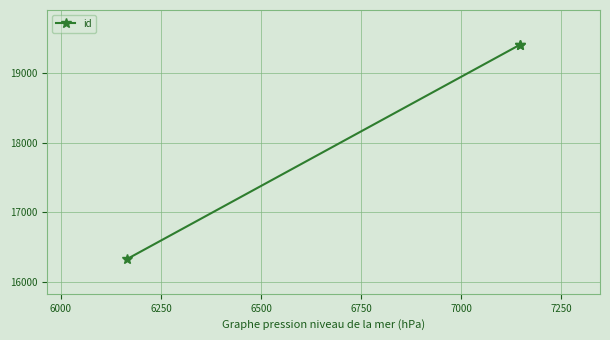

What is the maximum value shown in the chart?

19400